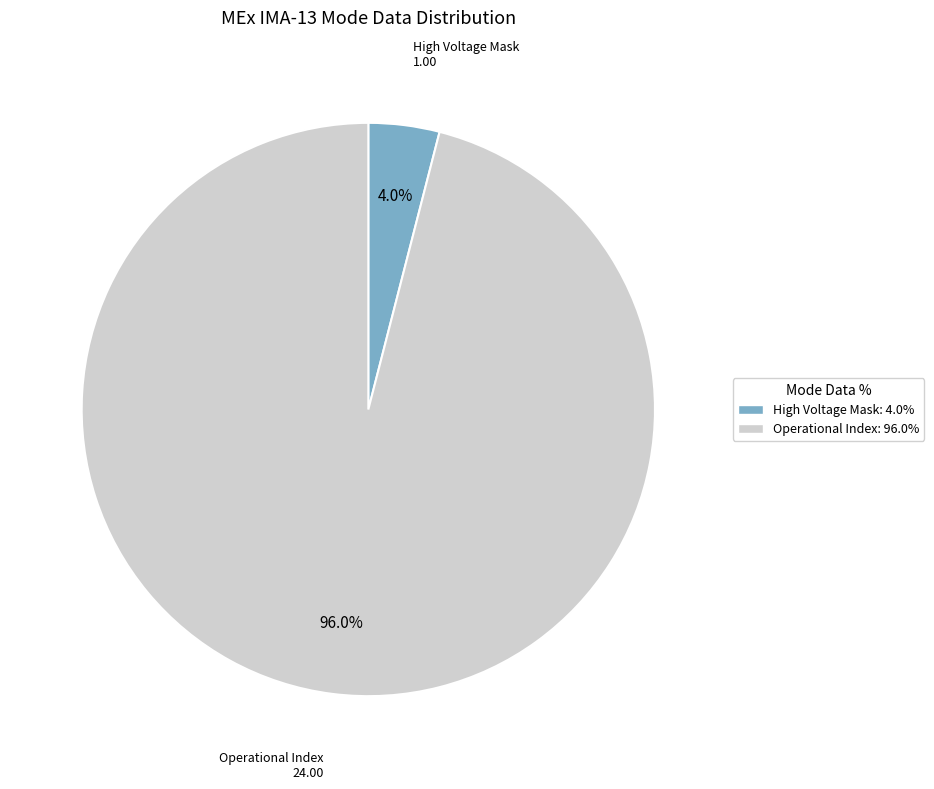

To the nearest percent, what is the average slice percentage?

50%